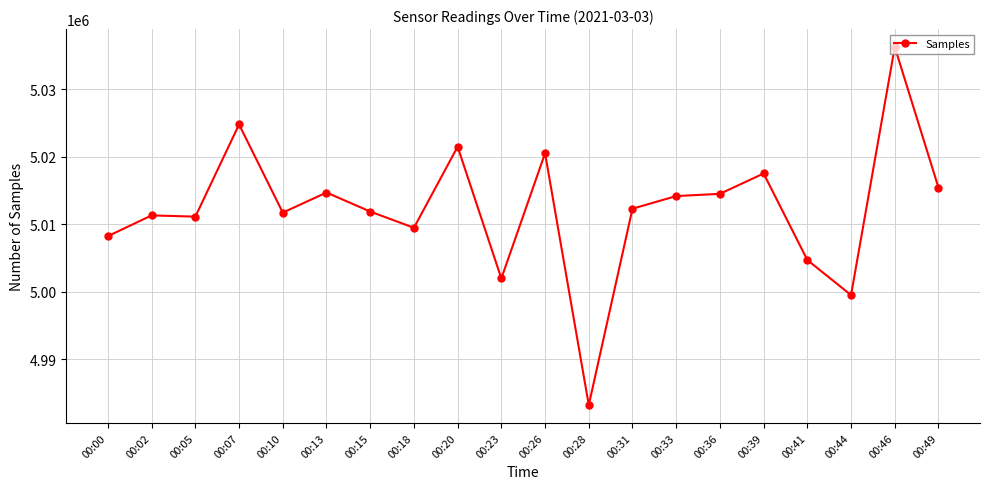

Which label corresponds to the smallest value in the chart?

00:28